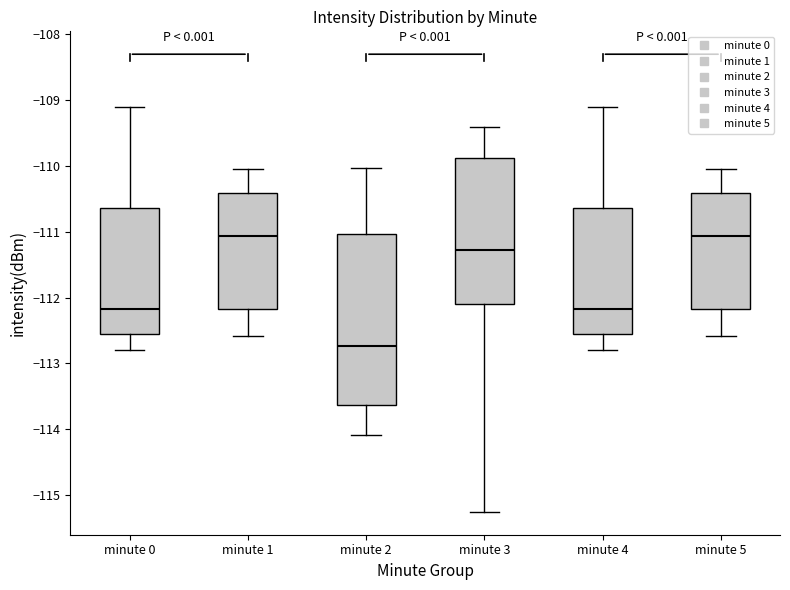

Reading left to right, transcribe this box plot: for each box, give where its median line is, the range the box spans, and where its two whiskers end, as read against the y-axis. The values are not printed on the chart, so give them approximately, as read against the axis.

minute 0: median -112.2, box -112.6 to -110.6, whiskers -112.8 to -109.1
minute 1: median -111.1, box -112.2 to -110.4, whiskers -112.6 to -110.0
minute 2: median -112.7, box -113.6 to -111.0, whiskers -114.1 to -110.0
minute 3: median -111.3, box -112.1 to -109.9, whiskers -115.2 to -109.4
minute 4: median -112.2, box -112.6 to -110.6, whiskers -112.8 to -109.1
minute 5: median -111.1, box -112.2 to -110.4, whiskers -112.6 to -110.0